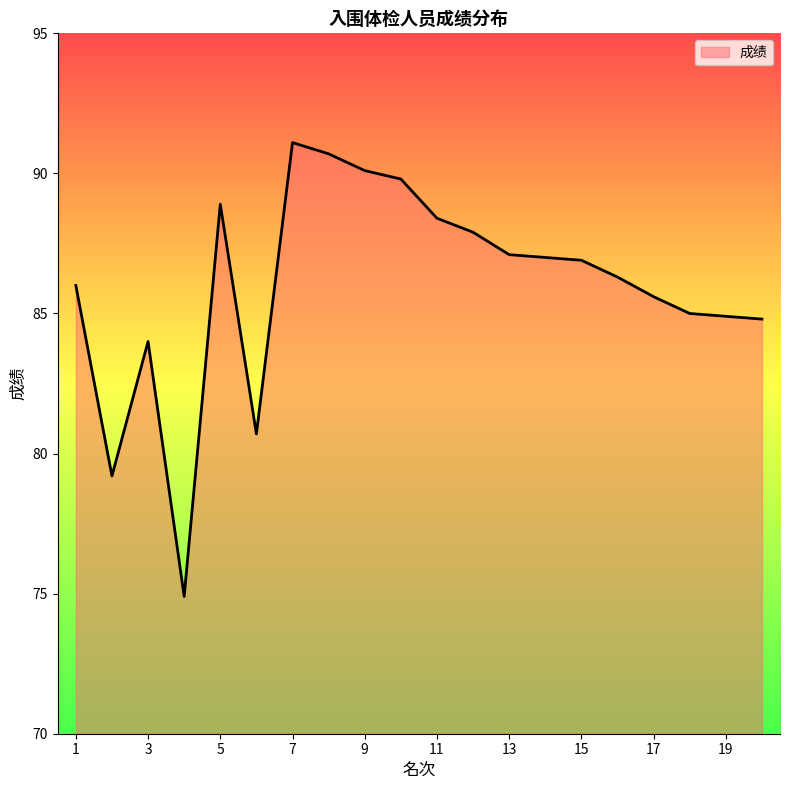

What is the smallest value displayed?

74.9